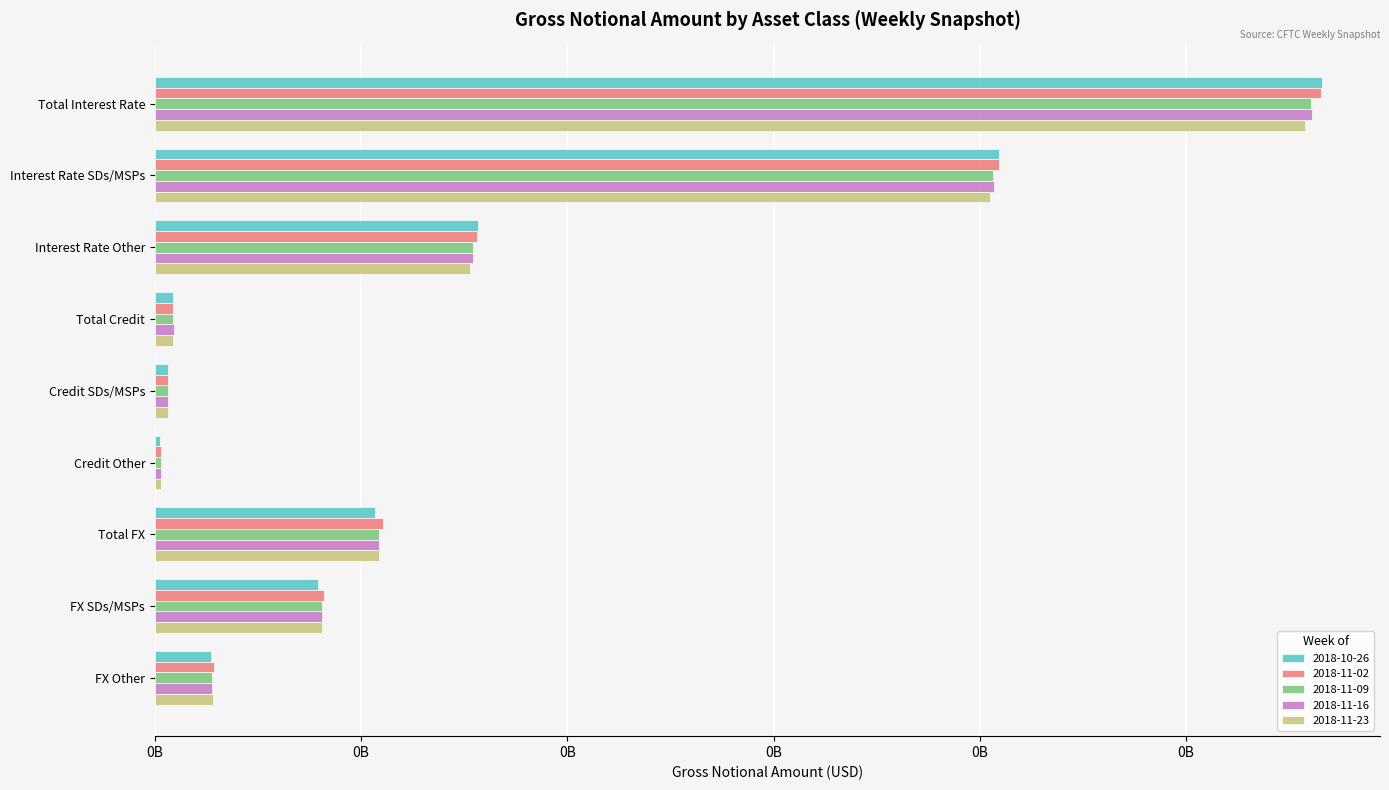

What is the value of the 2018-11-09 bar at the 2nd from the left?

406415233